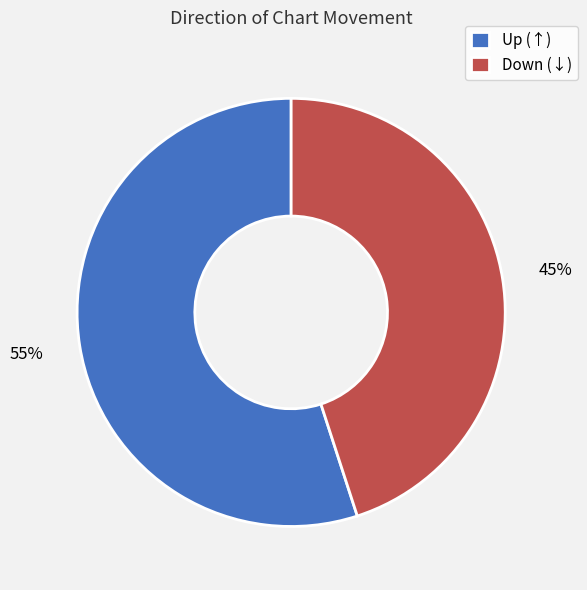

To the nearest percent, what is the average slice percentage?

50%